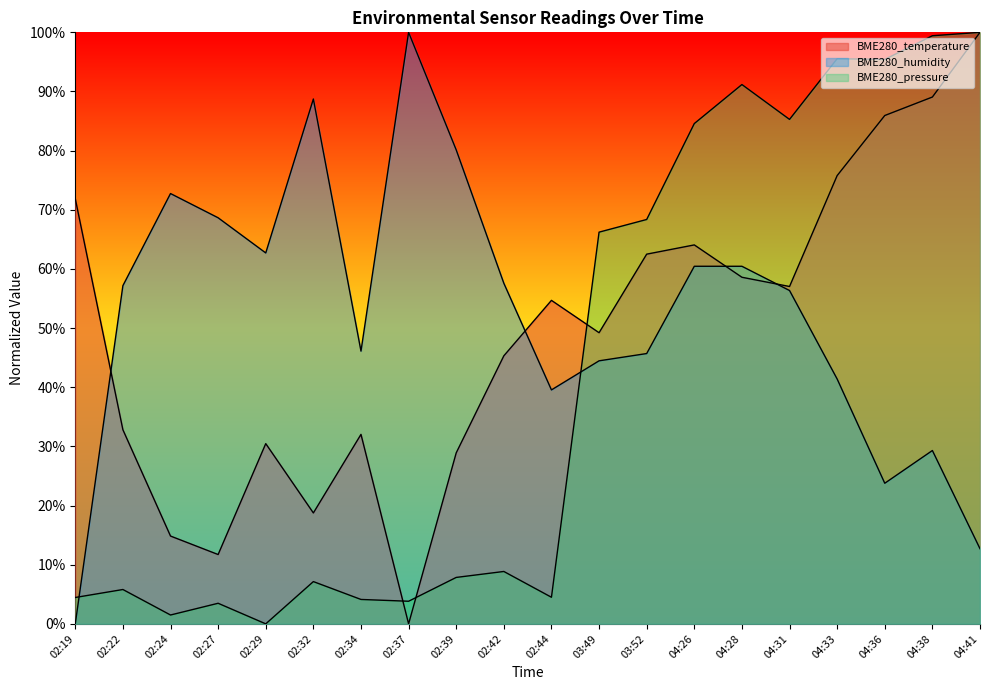

Which series has the widest spread of values?

BME280_temperature